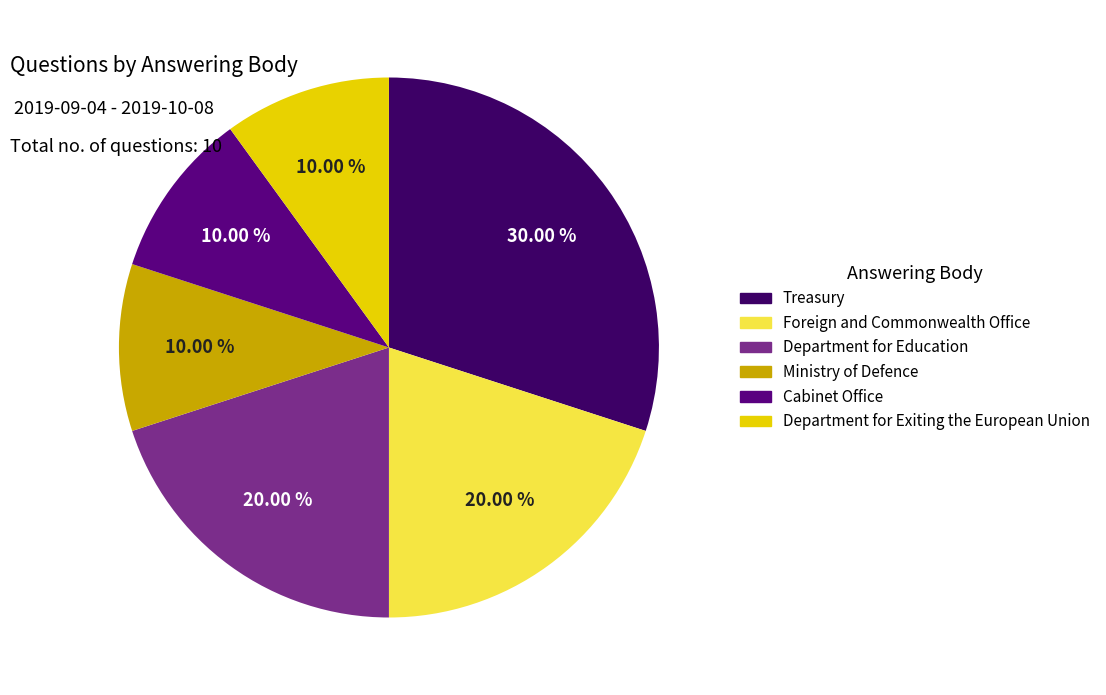

Is there any slice that represents more than half of the pie?

No